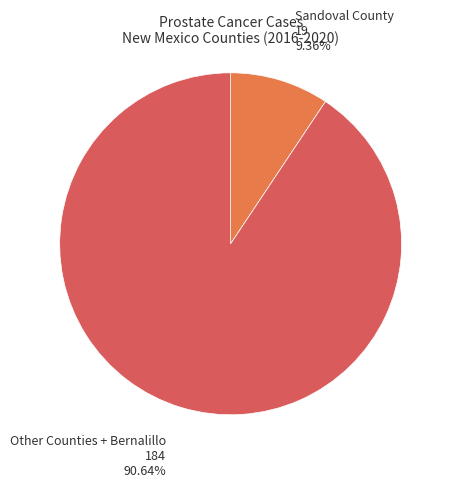

Which category has the smallest portion of the pie?

Sandoval County